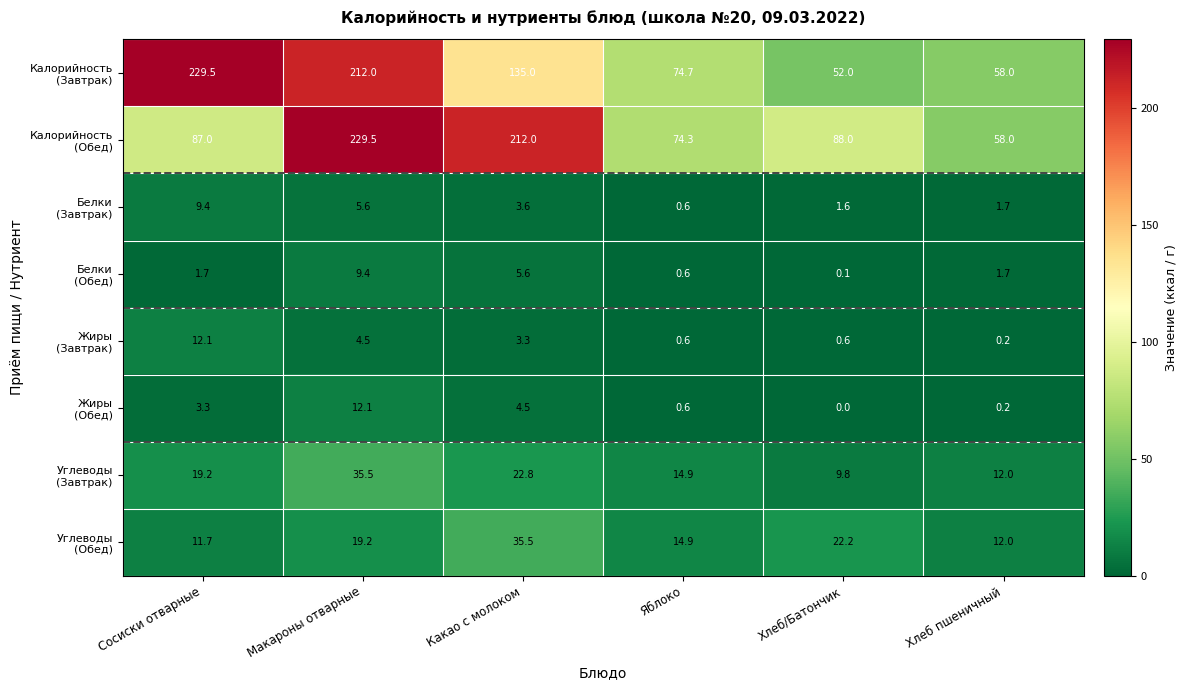

At which category is the sum across all series the highest?

Макароны отварные